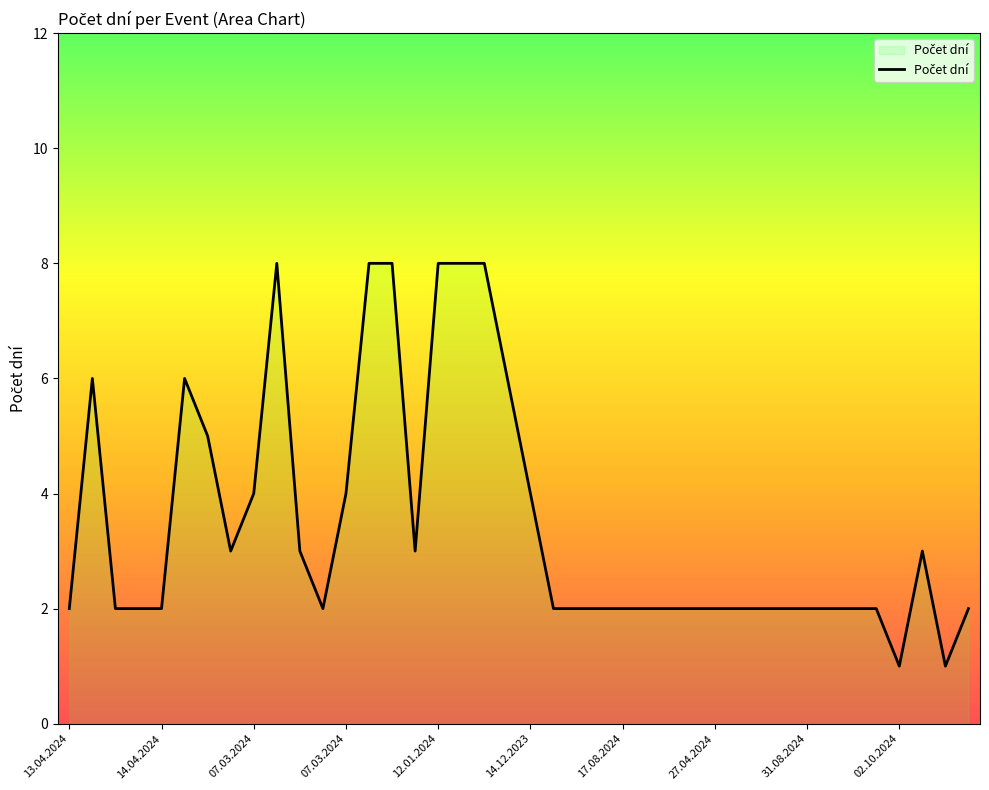

What is the smallest value displayed?

1